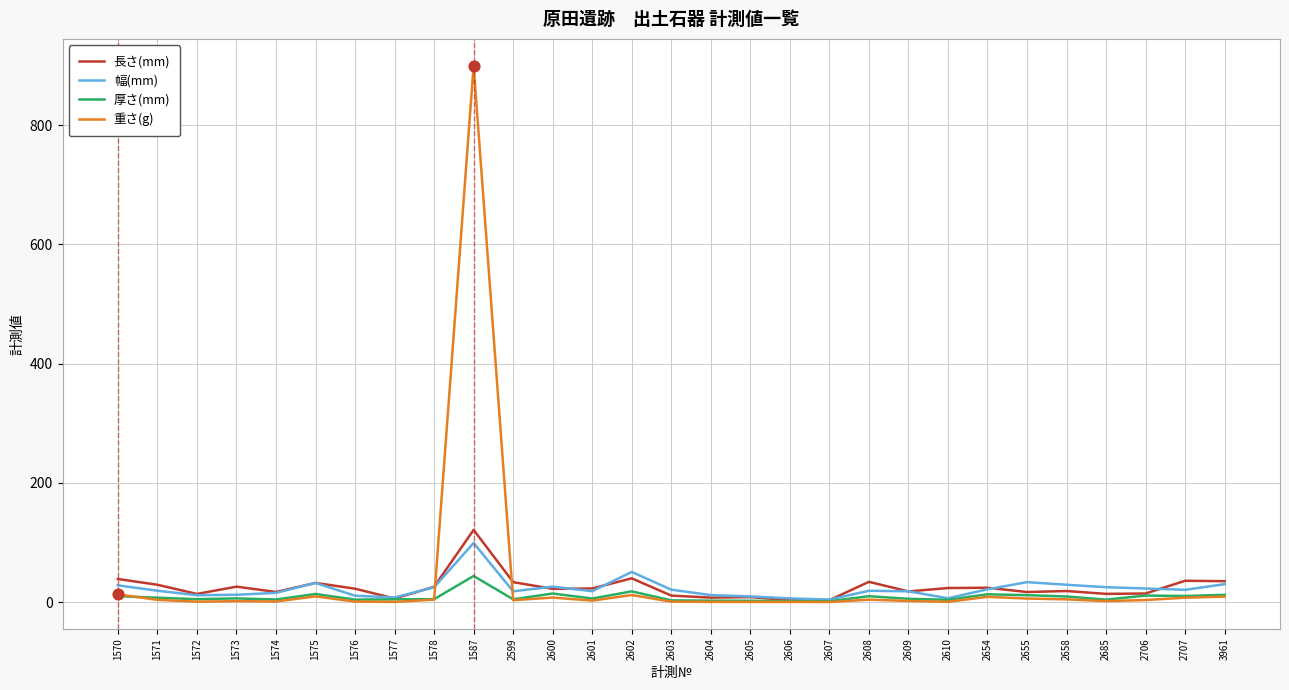

Which series has the widest spread of values?

重さ(g)